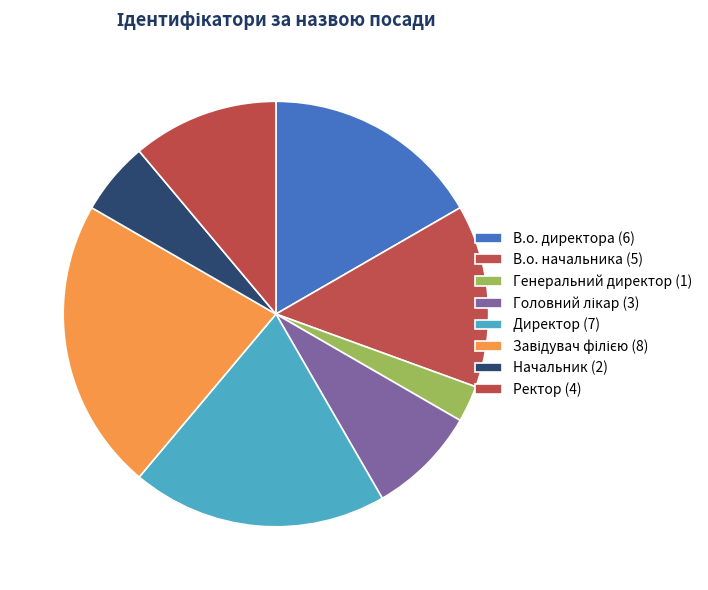

Which category has the smallest portion of the pie?

Генеральний директор